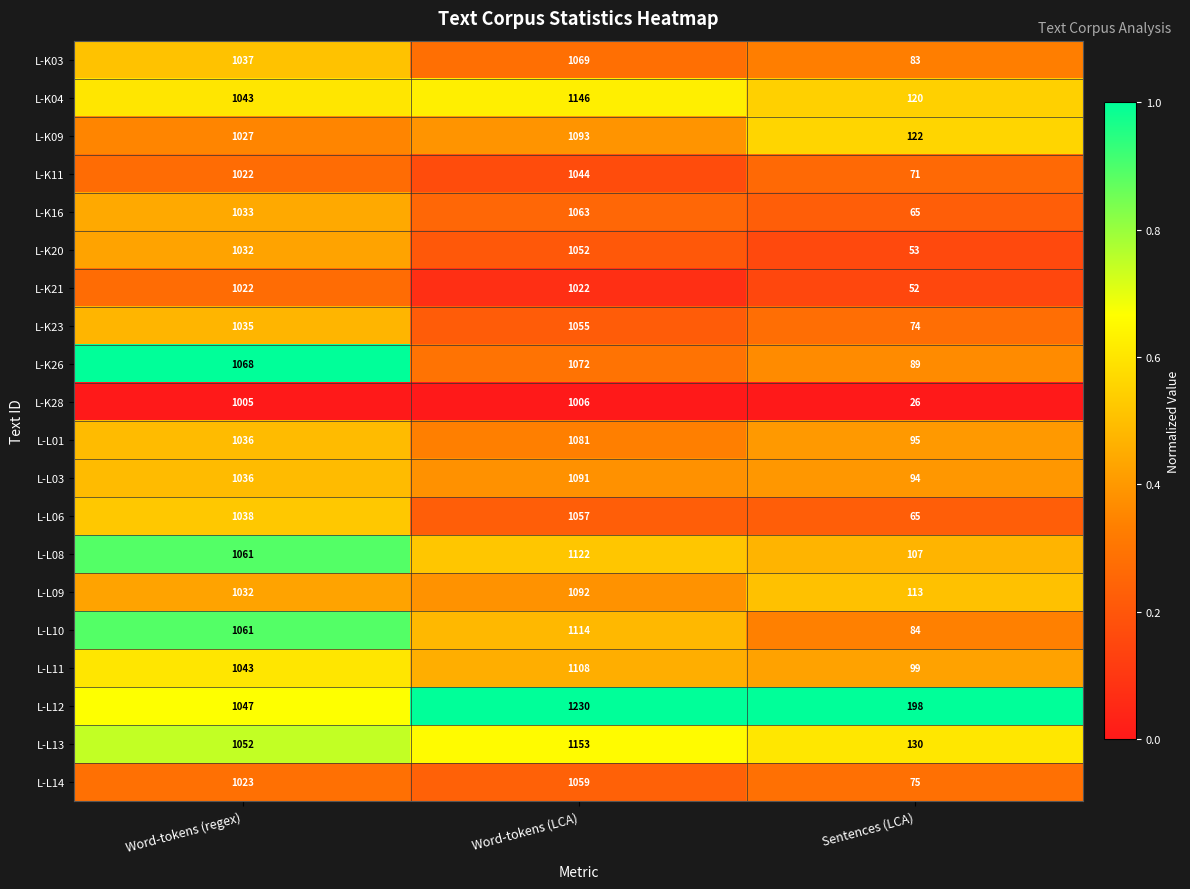

Which category has the lowest value in the L-K23 series?

Sentences (LCA)